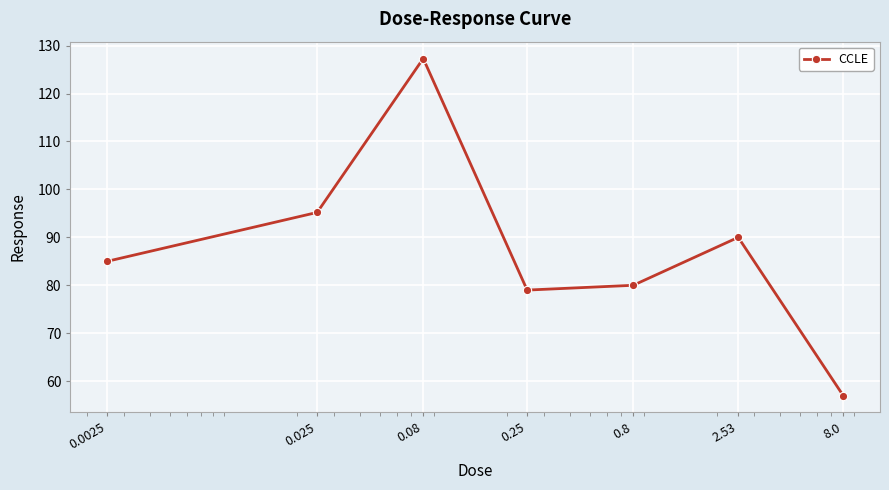

What is the greatest value displayed?

127.3